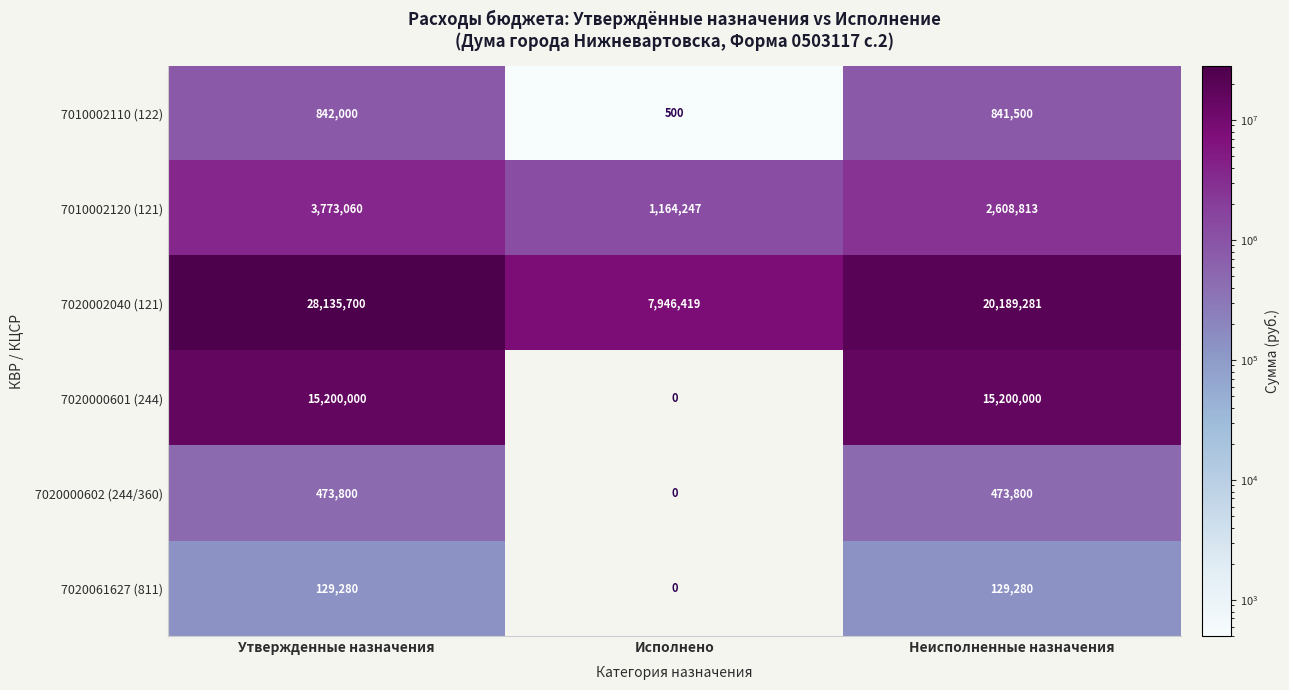

True or false: 7020000601 (244) has a value of 23051529 at Утвержденные назначения.

False